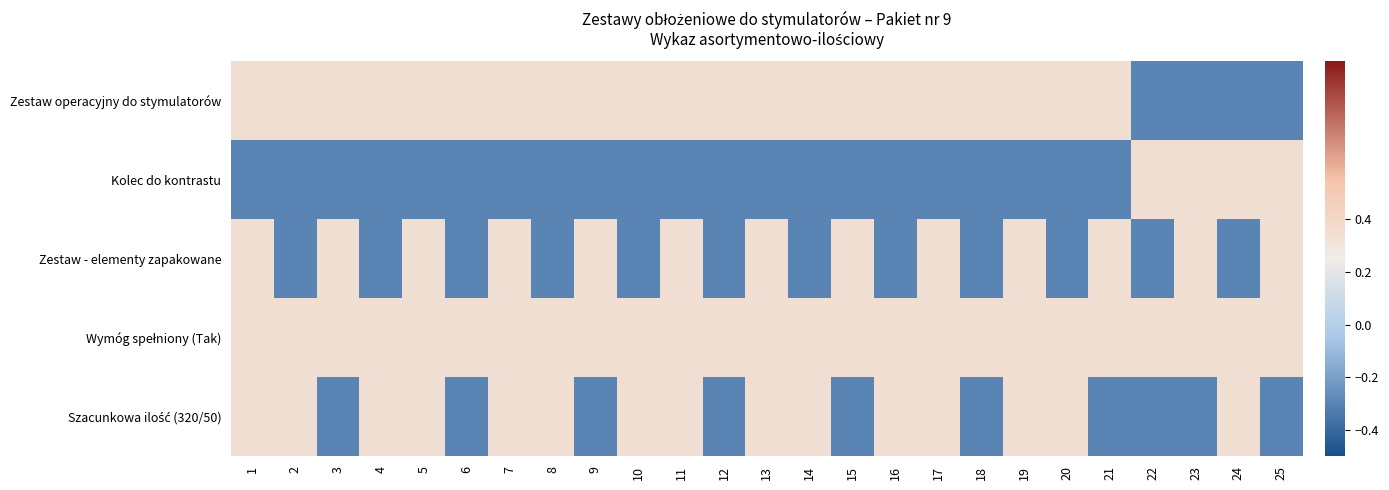

What is the greatest value displayed?

0.3